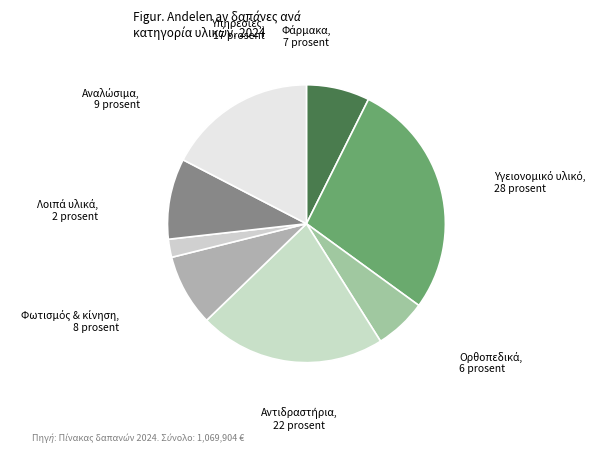

Is there a majority slice in this chart?

No